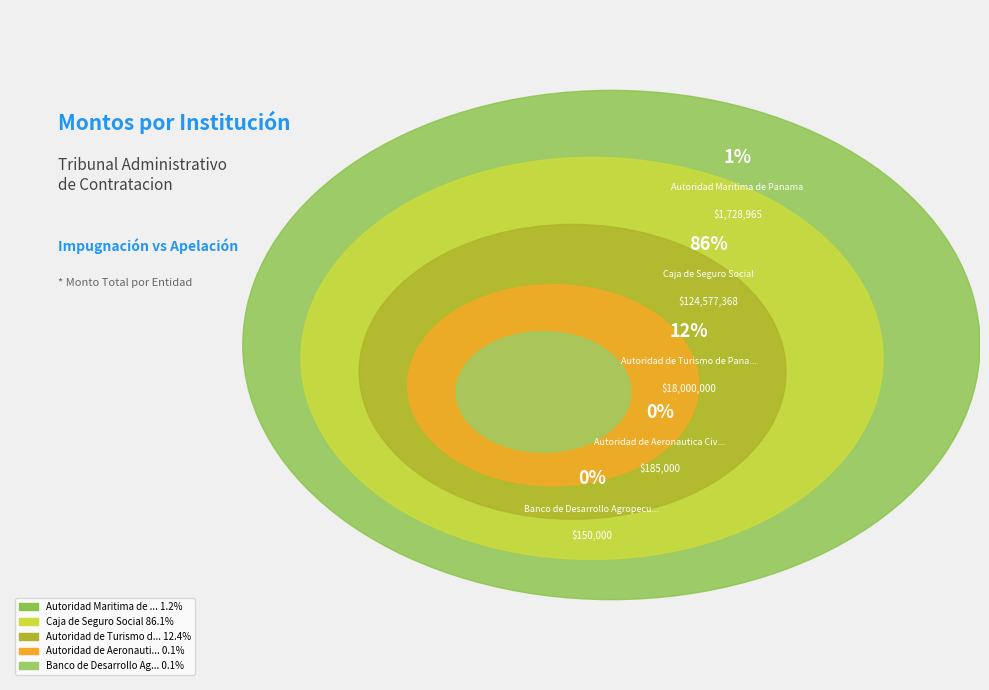

Is there a majority slice in this chart?

Yes